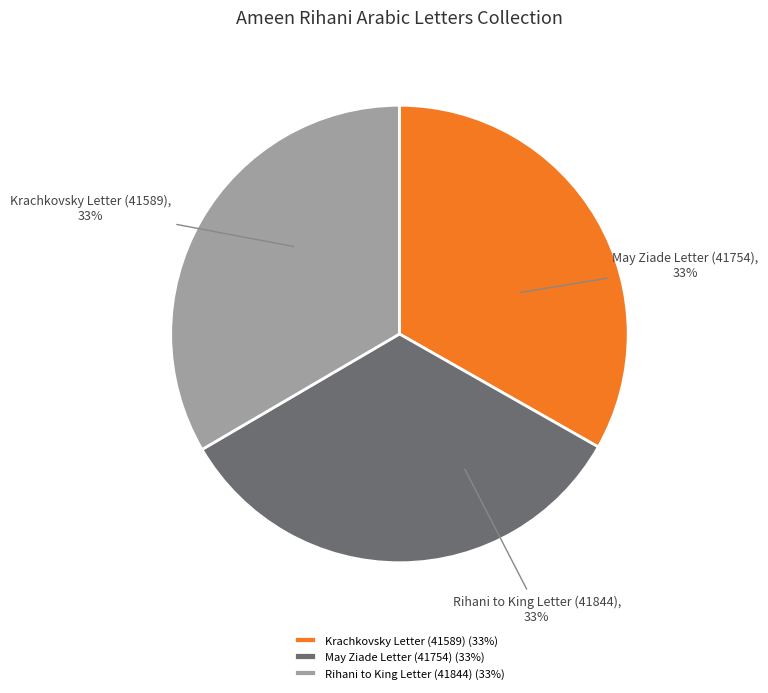

Is there any slice that represents more than half of the pie?

No